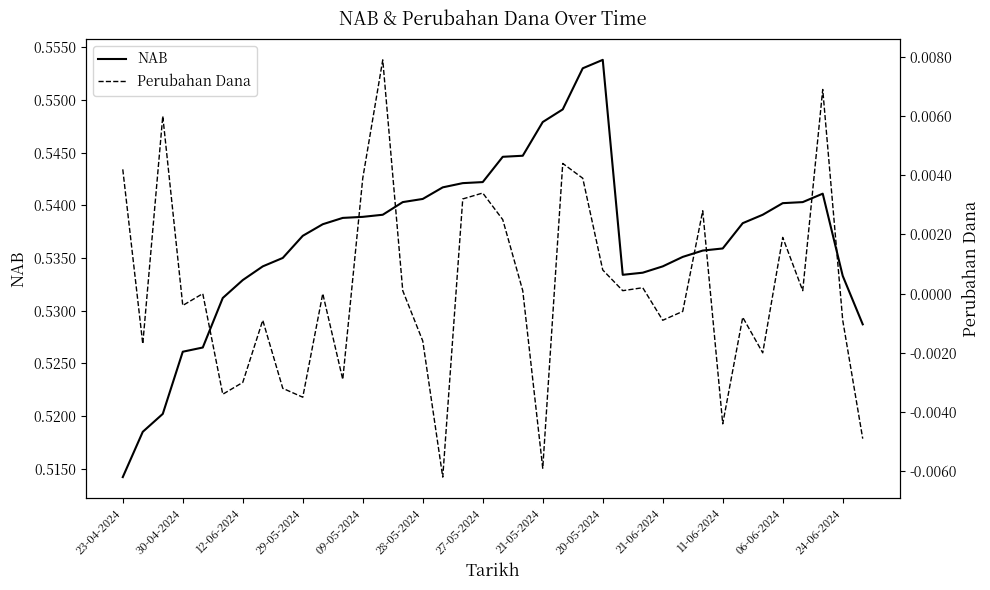

True or false: NAB has a value of 0.3 at 06-06-2024.

False